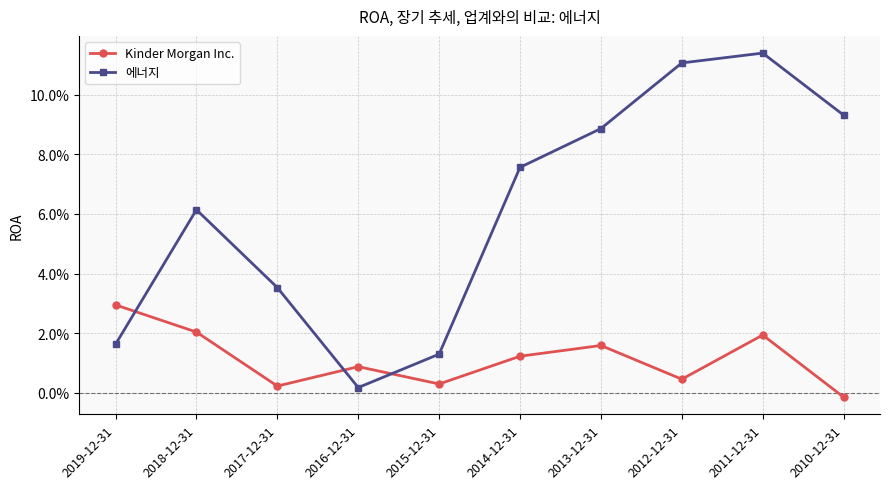

True or false: Kinder Morgan Inc. has a value of 0.0 at 2015-12-31.

False